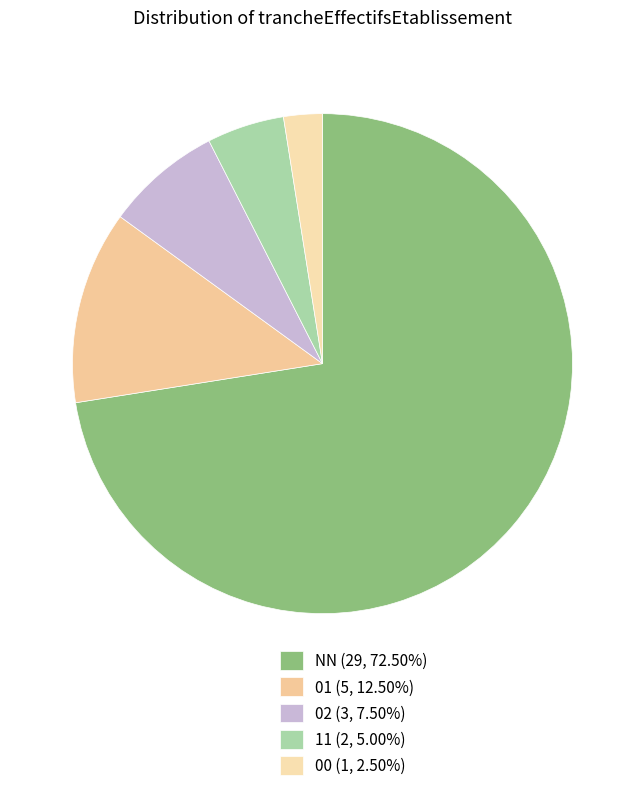

How much of the chart is everything except 01?

87.5%